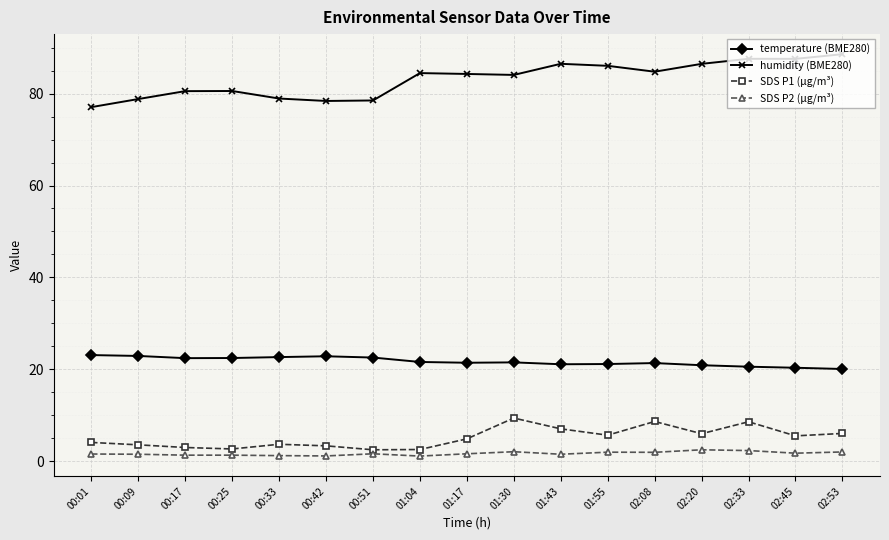

What is the sum of the temperature (BME280) values at 02:45 and 01:43?

41.4